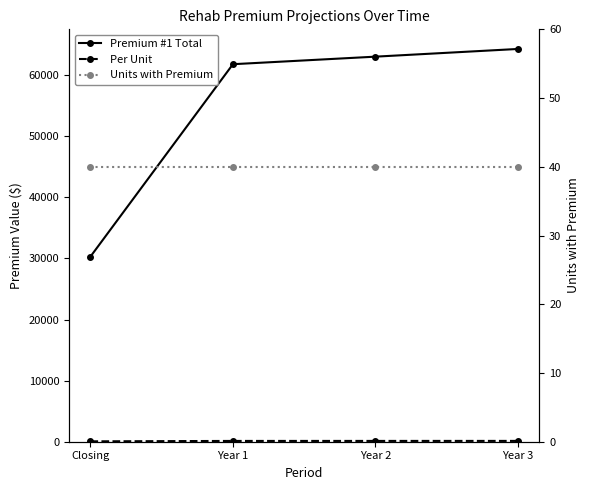

What is the total value across all series at Year 1?

61980.8